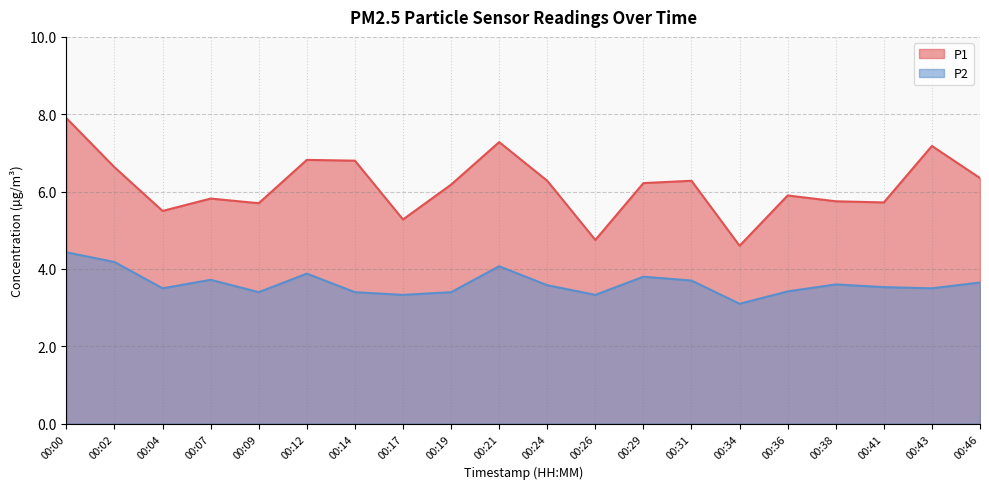

Which series has the largest range (max minus min)?

P1